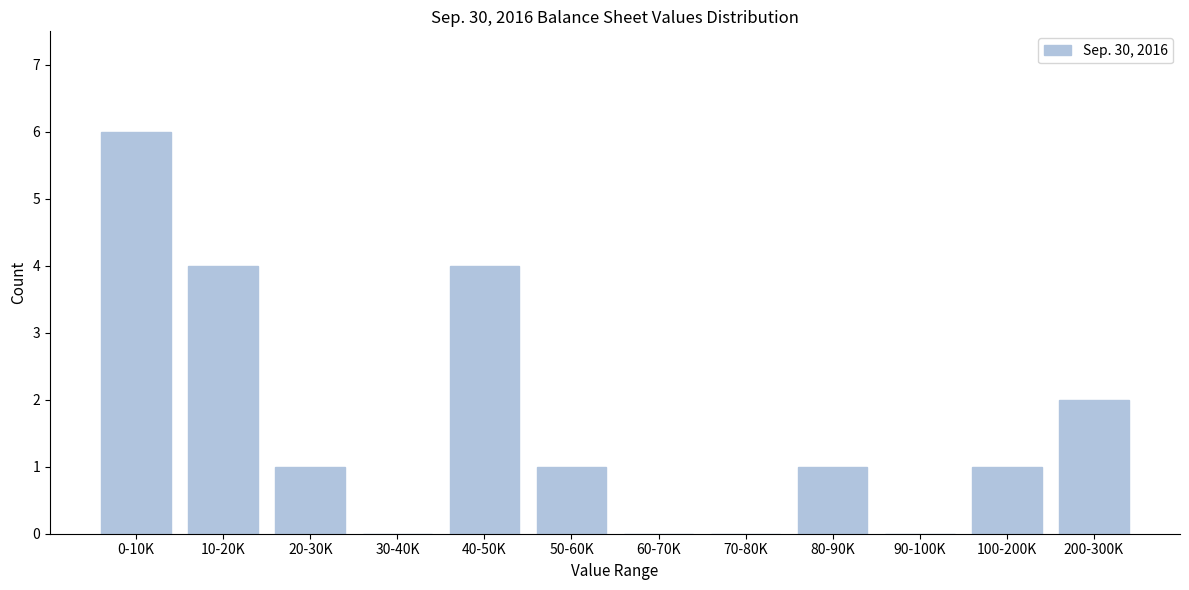

Reading left to right, extract all data points from this chart.

0-10K=6	10-20K=4	20-30K=1	30-40K=0	40-50K=4	50-60K=1	60-70K=0	70-80K=0	80-90K=1	90-100K=0	100-200K=1	200-300K=2